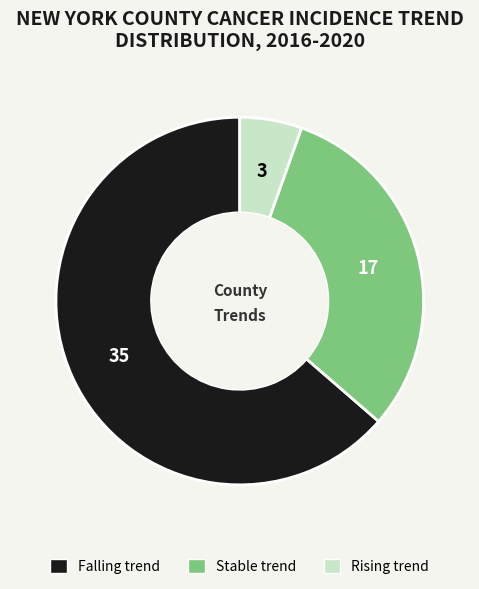

Does any single category account for the majority?

Yes